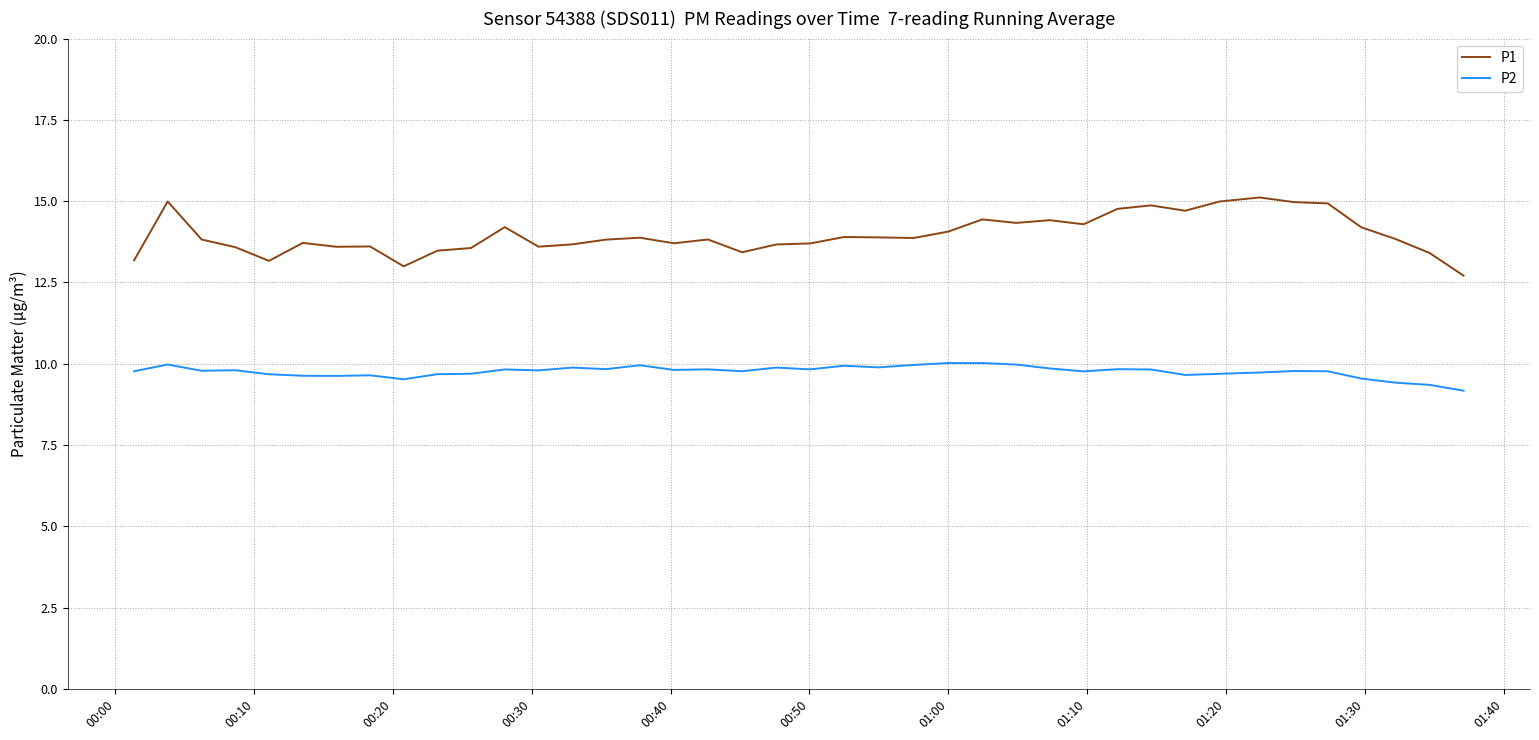

How many lines are shown in the chart?

2